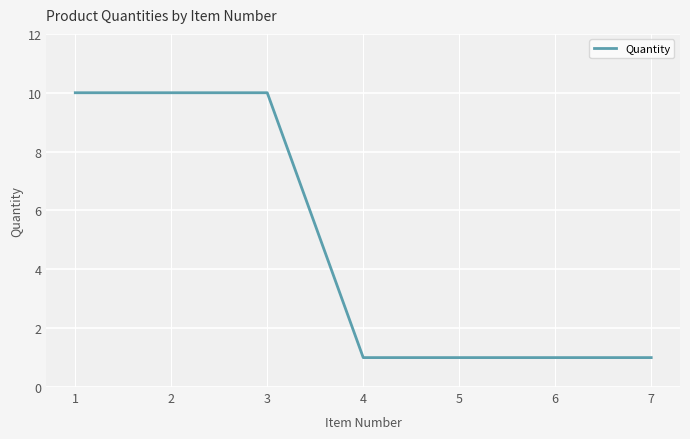

What is the greatest value displayed?

10